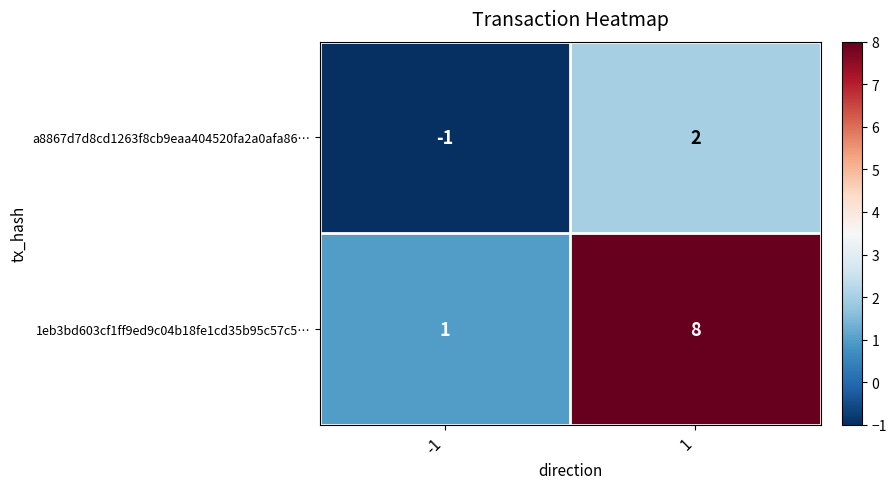

What is the difference between the a8867d7d8cd1263f8cb9eaa404520fa2a0afa86… values at -1 and 1?

3